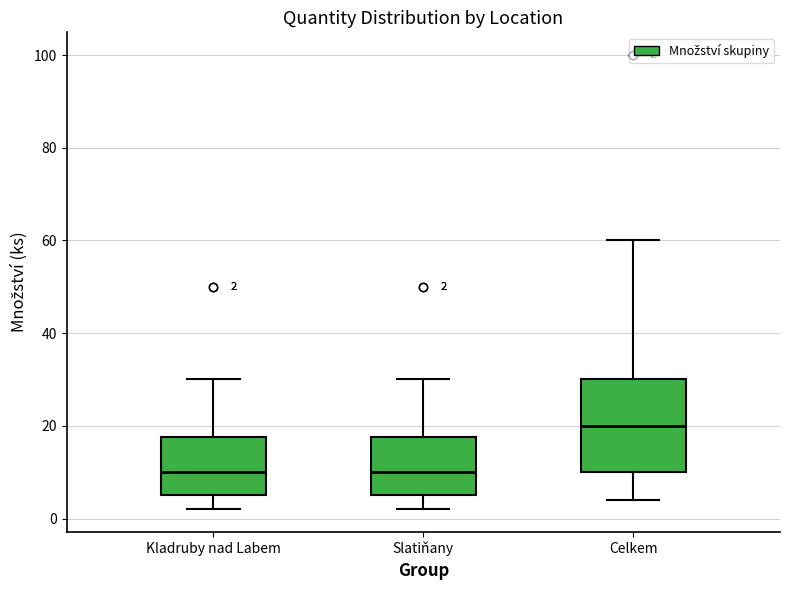

Which box is the tallest, from its lower edge to its upper edge?

Celkem